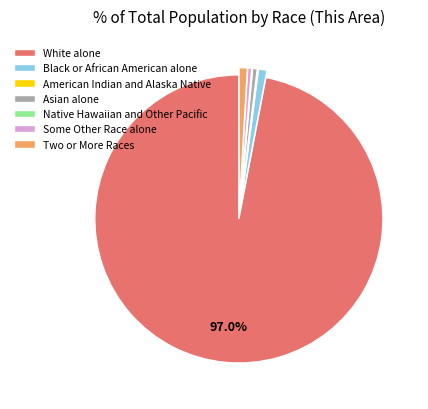

Which slice is the largest?

White alone